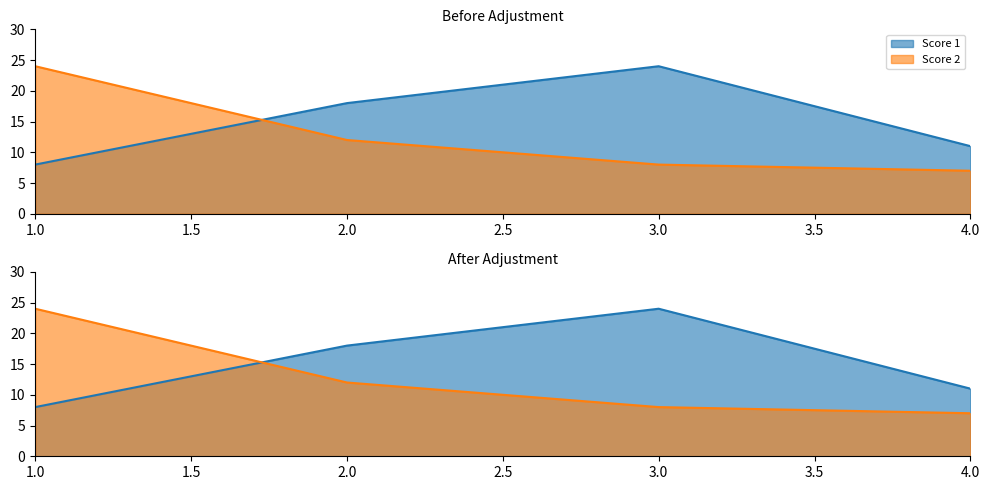

What is the minimum value for Score 2?

7